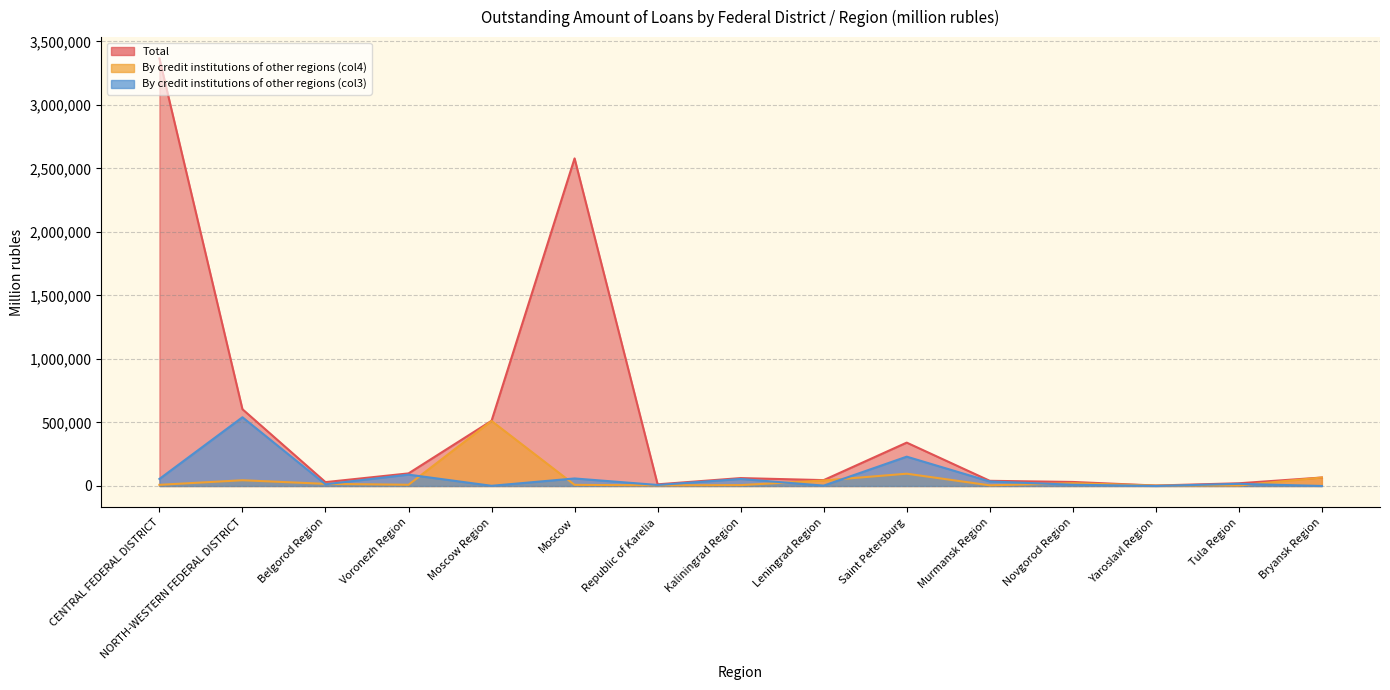

Which series has the largest total across all categories?

Total